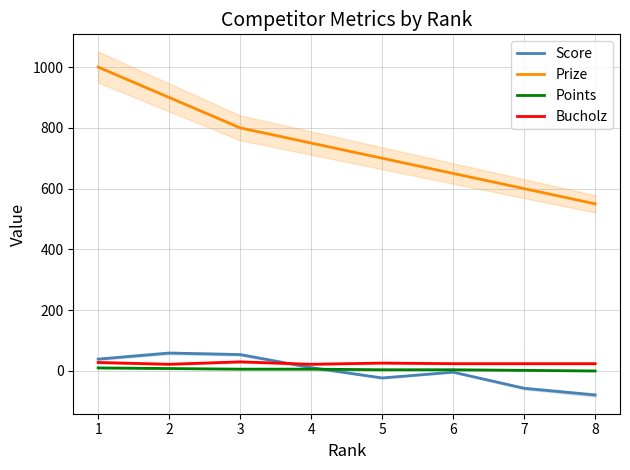

At which category is the sum across all series the highest?

1